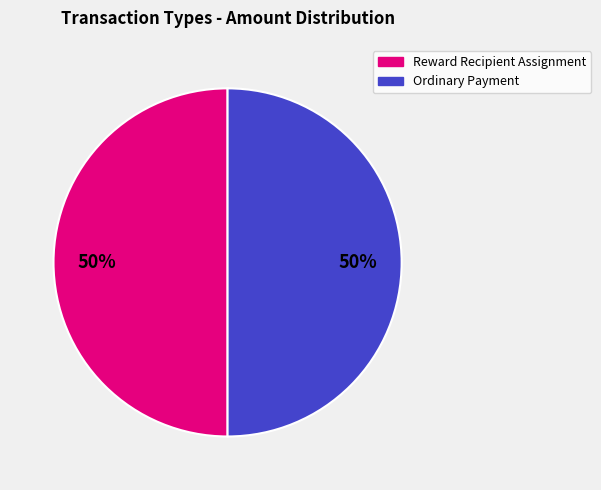

Approximately how many times larger is the value at Ordinary Payment compared to Reward Recipient Assignment?

1.0